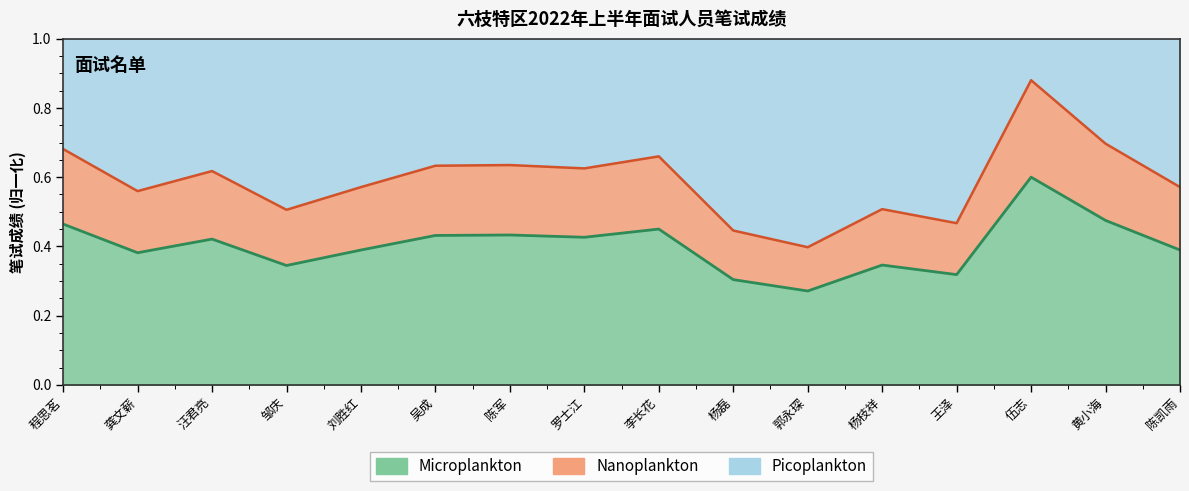

What is the average value?

0.6